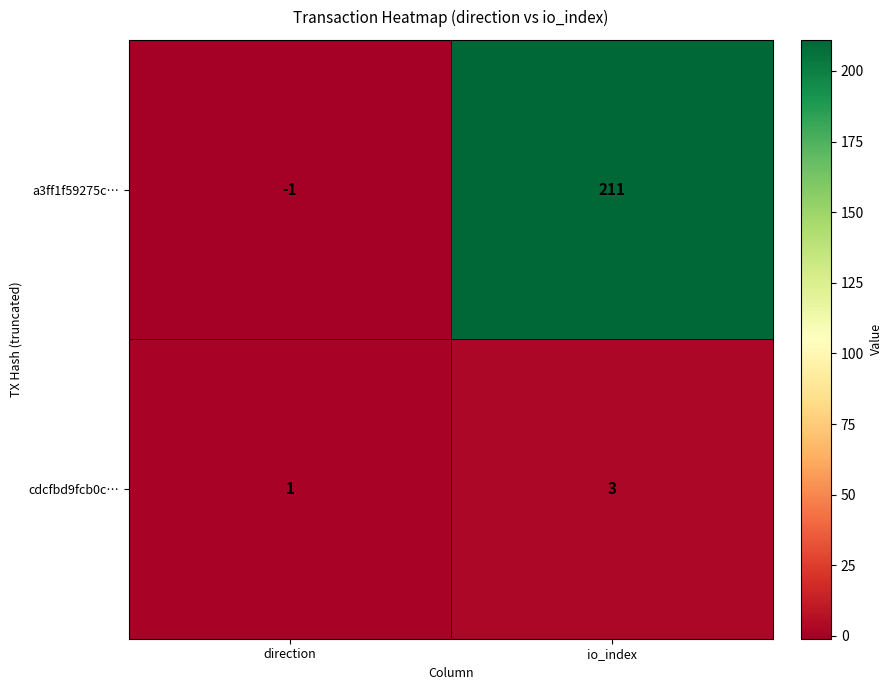

Reading left to right, extract all data points from this chart.

a3ff1f59275c…: -1	211
cdcfbd9fcb0c…: 1	3